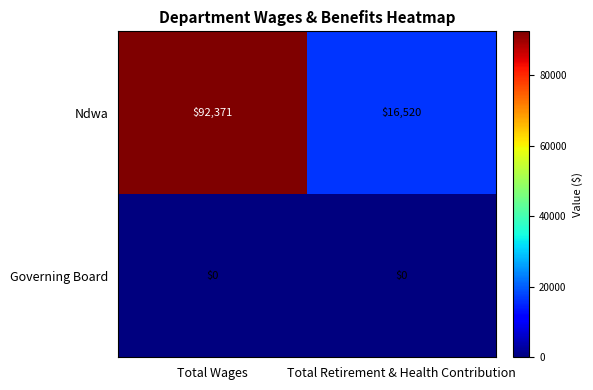

Which category has the highest value across all series?

Total Wages